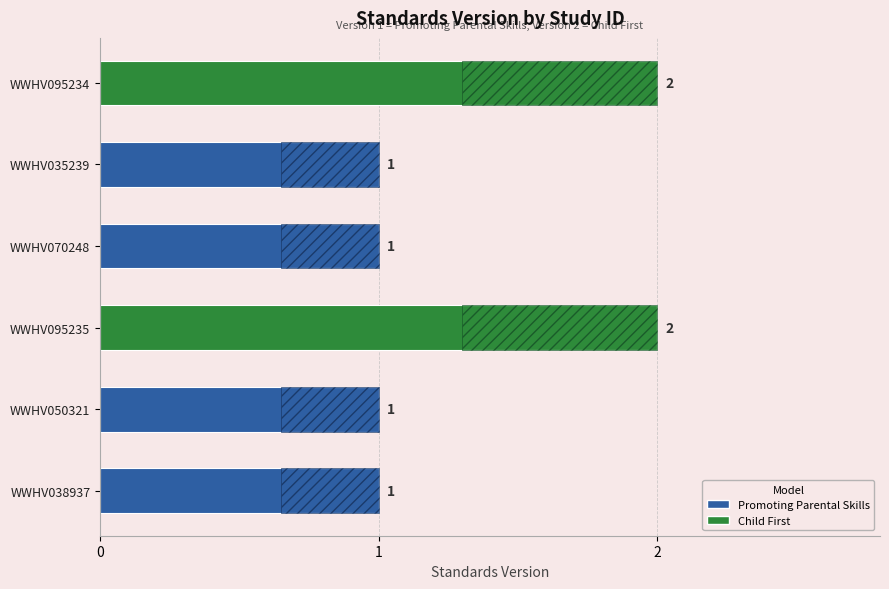

How many data points does each series have?

6